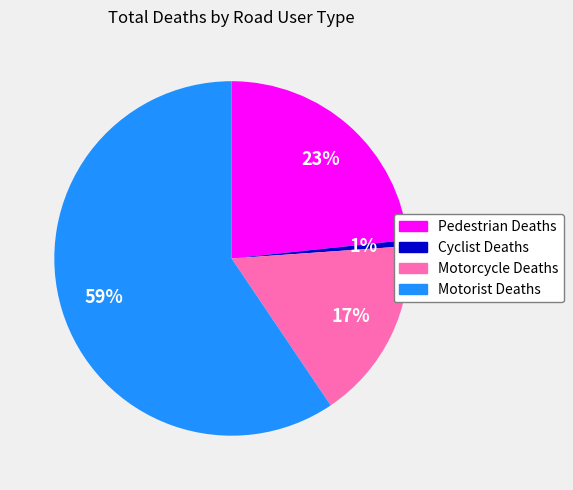

What percentage is the Motorcycle Deaths slice, to the nearest percent?

17%